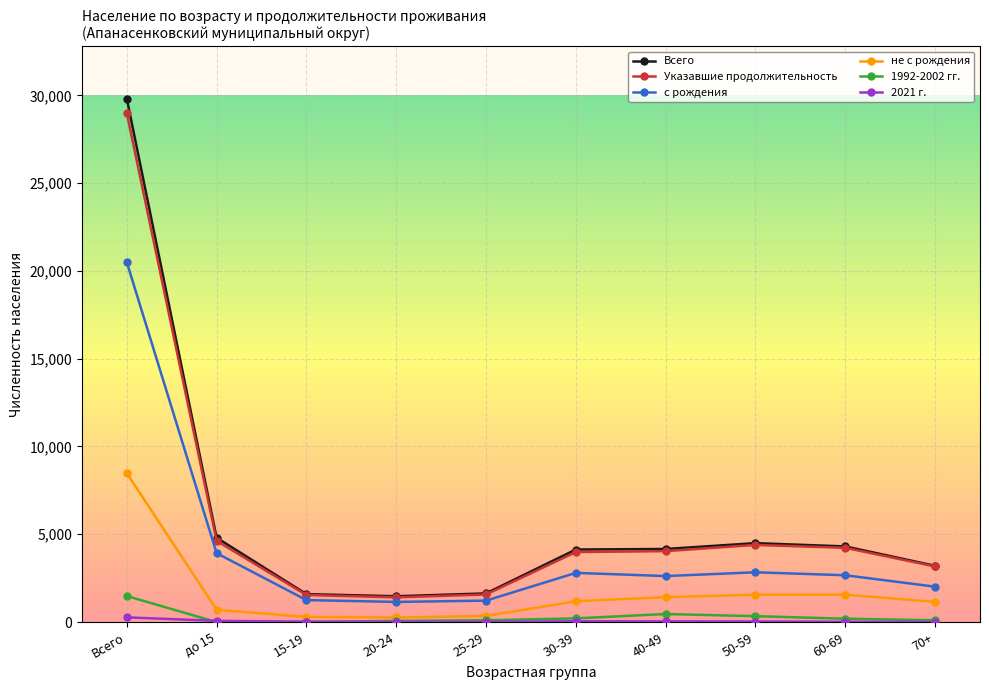

Is it true that Указавшие продолжительность equals 2627 at 60-69?

False